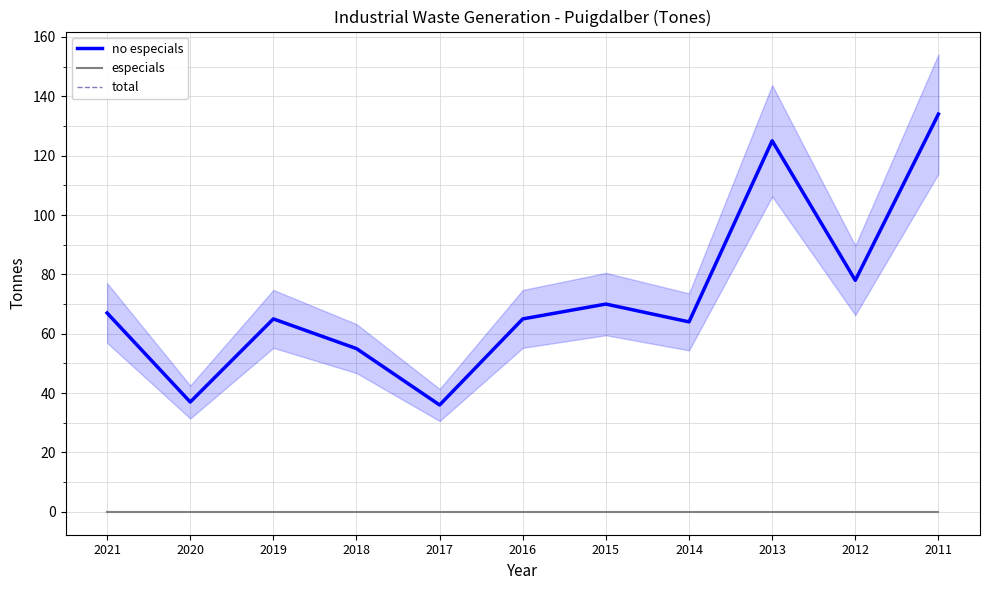

Does the chart have visible grid lines?

Yes